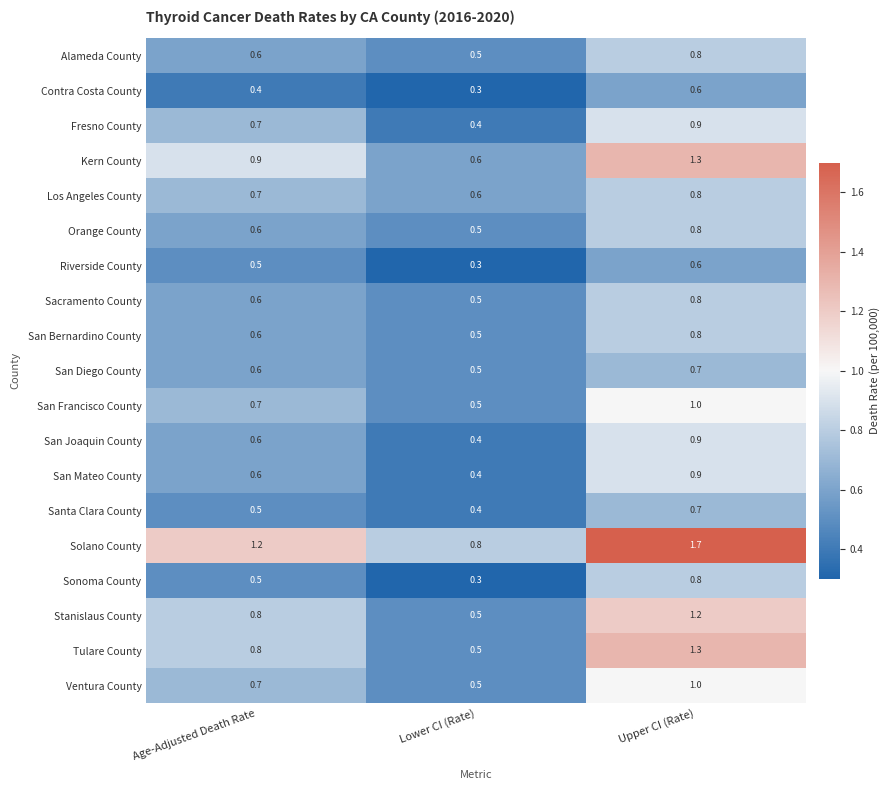

At which category is the sum across all series the highest?

Upper CI (Rate)